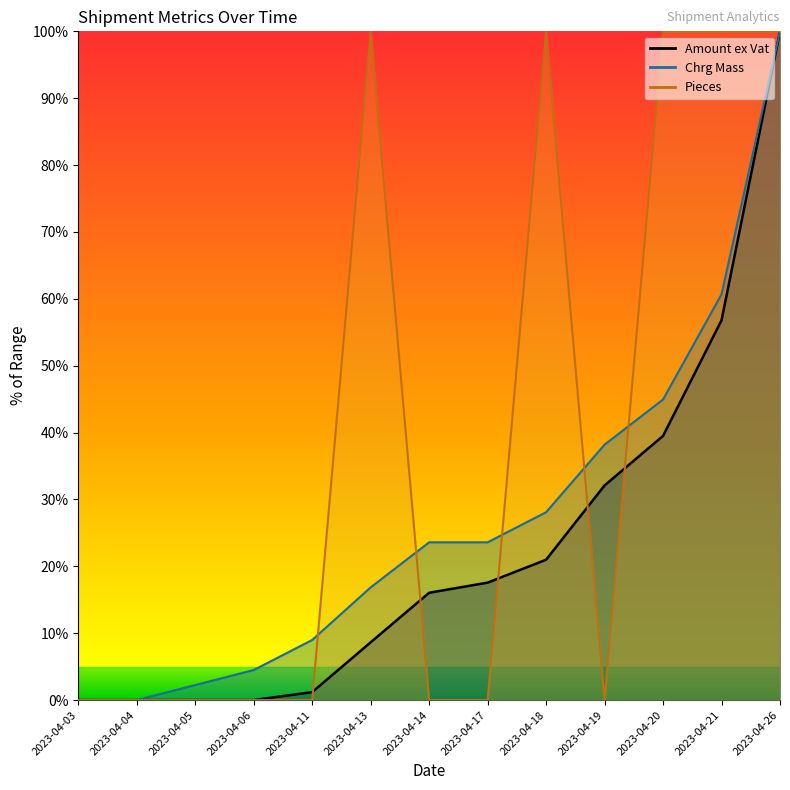

At which category does Pieces reach its first local peak?

2023-04-13